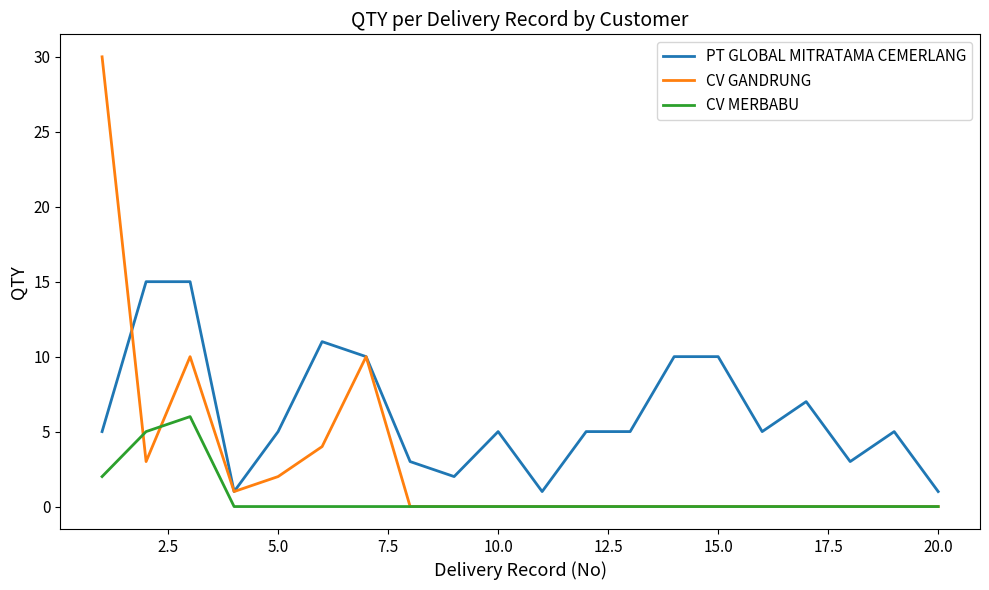

What is the greatest value displayed?

30